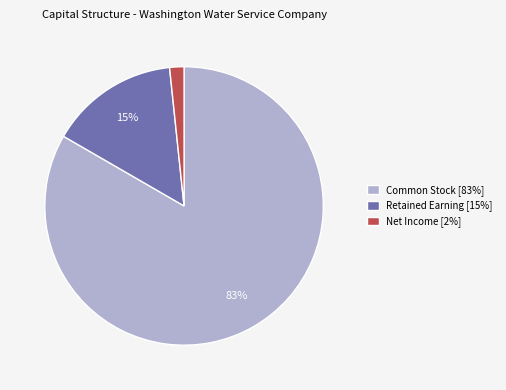

To the nearest percent, what is the average slice percentage?

33%